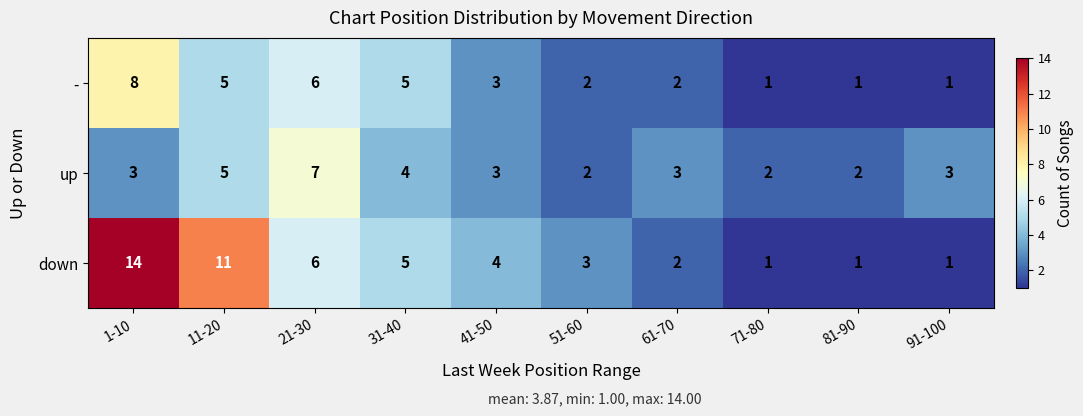

What is the sum of the down values at 71-80 and 61-70?

3